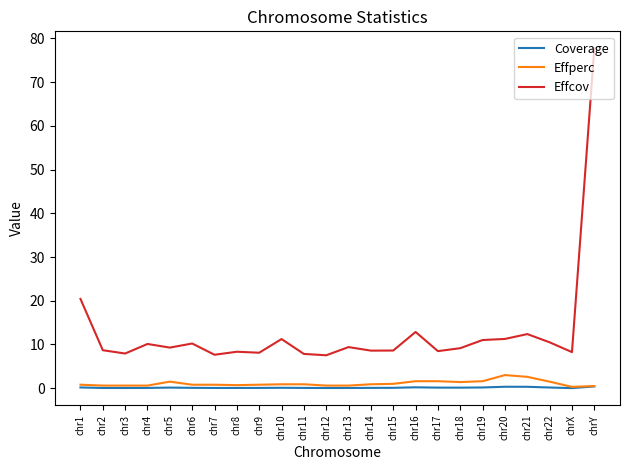

True or false: Effcov and Coverage intersect in this chart.

False